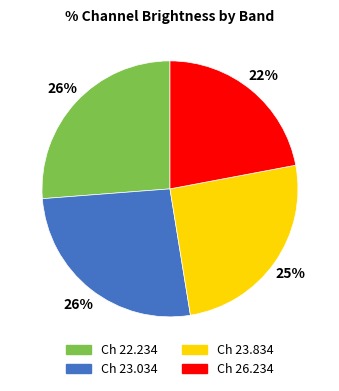

How many slices are in this pie chart?

4